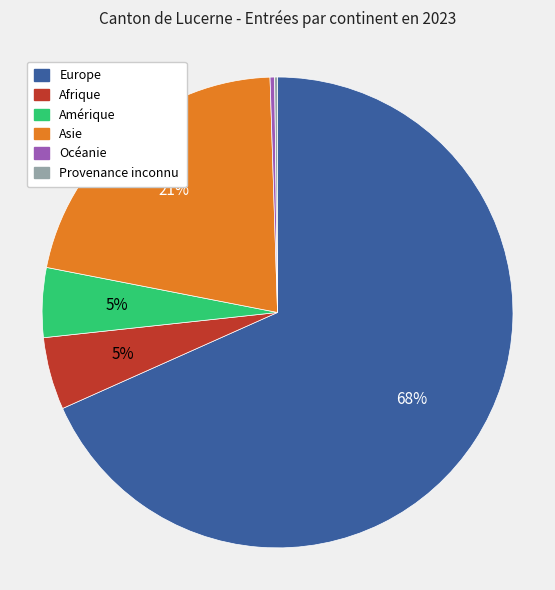

To the nearest percent, what is the combined percentage of Océanie and Europe?

69%